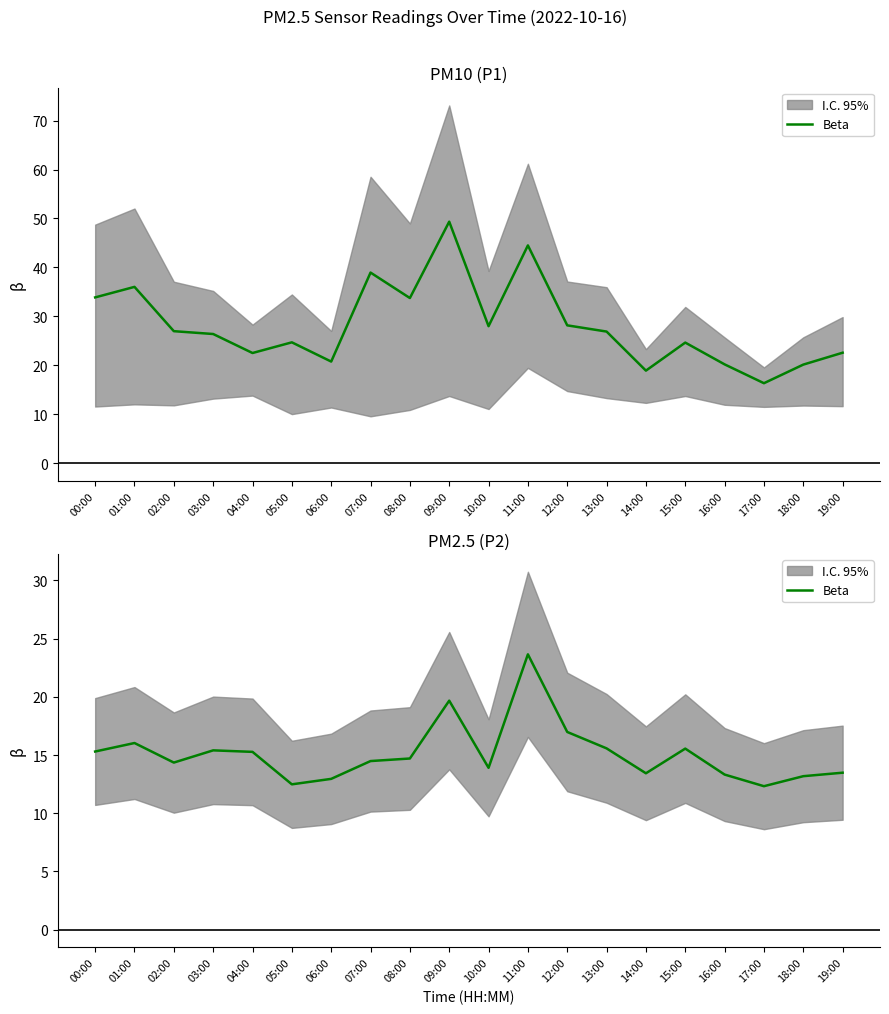

Is it true that the value at 01:00 is 16.0?

True